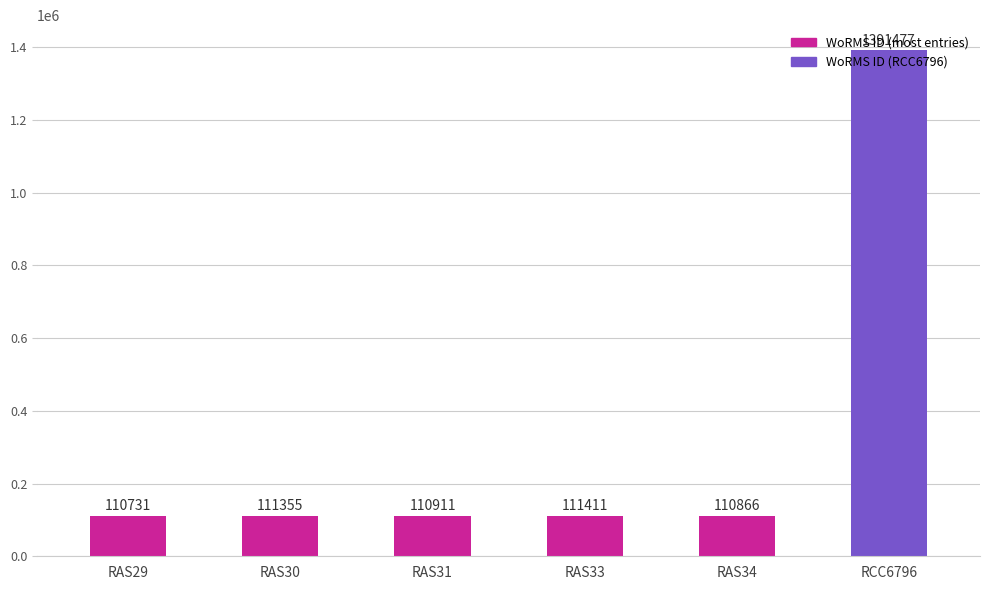

Which label corresponds to the largest value in the chart?

RCC6796